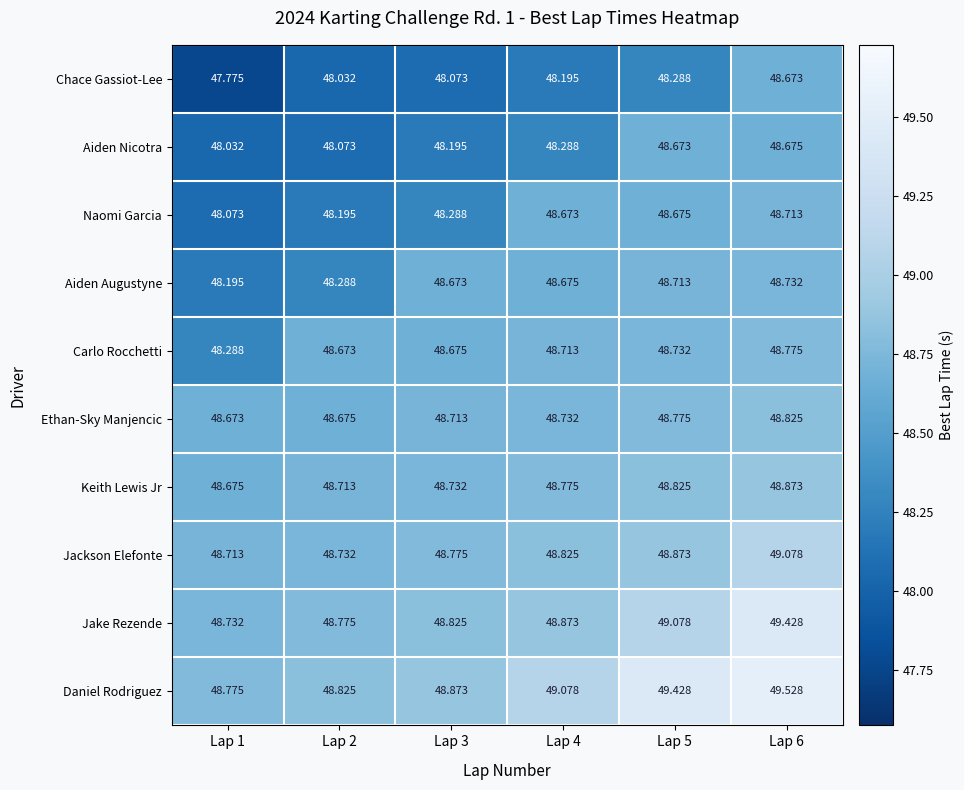

Which series has the largest range (max minus min)?

Chace Gassiot-Lee